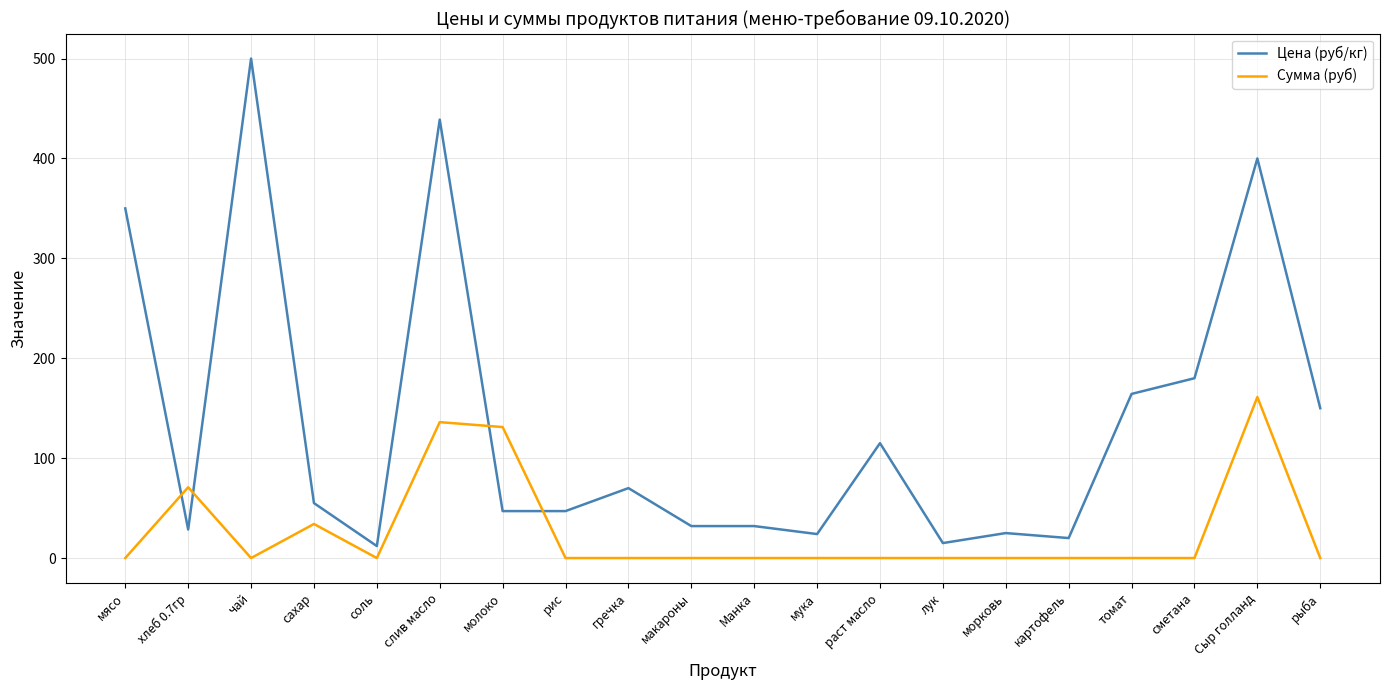

What position from the right is макароны?

11